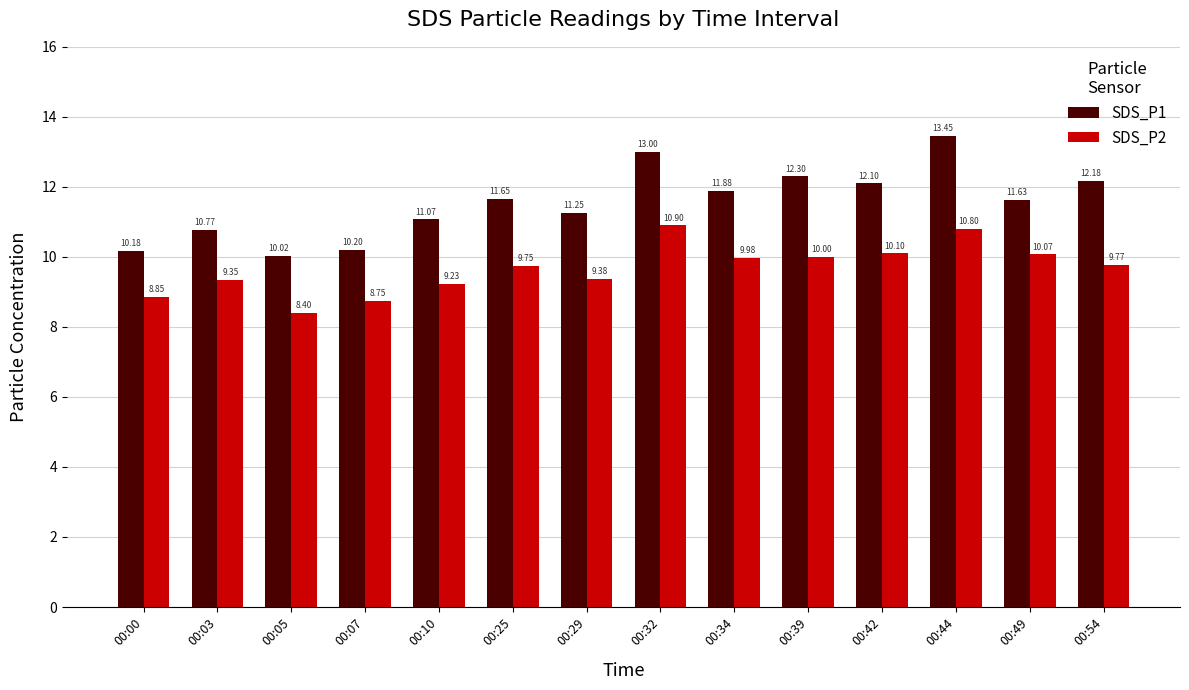

The value of SDS_P2 at 00:25 is 14.4. True or false?

False